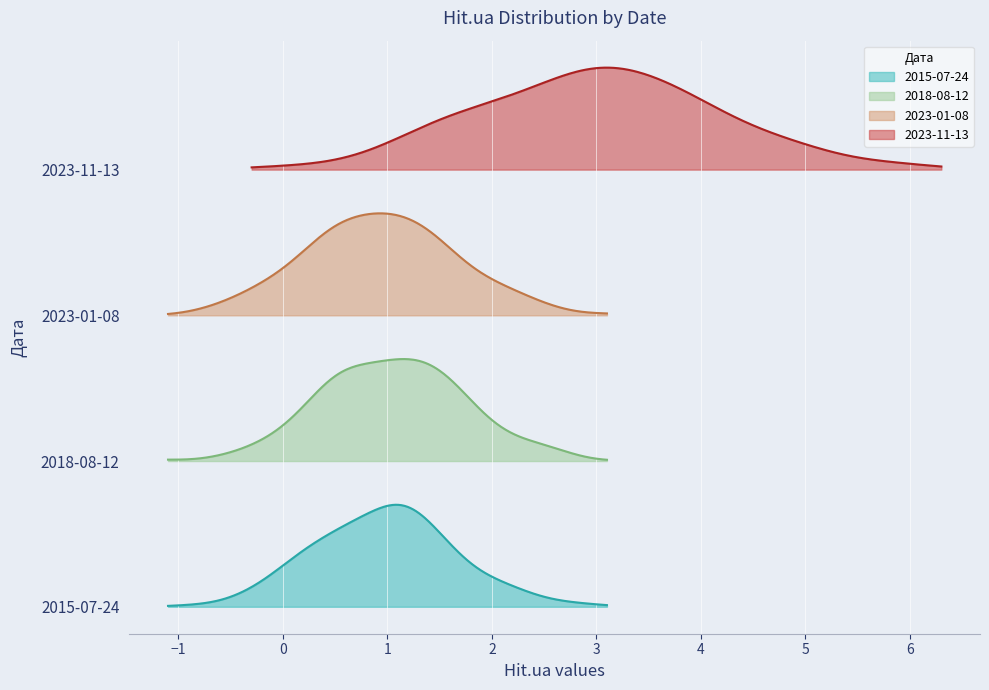

List the labels in order of value, smallest first.

2015-07-24, 2018-08-12, 2023-01-08, 2023-11-13